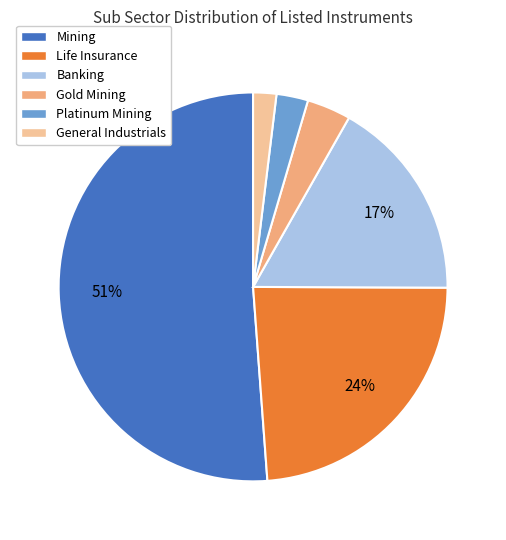

Which slice is the smallest?

General Industrials